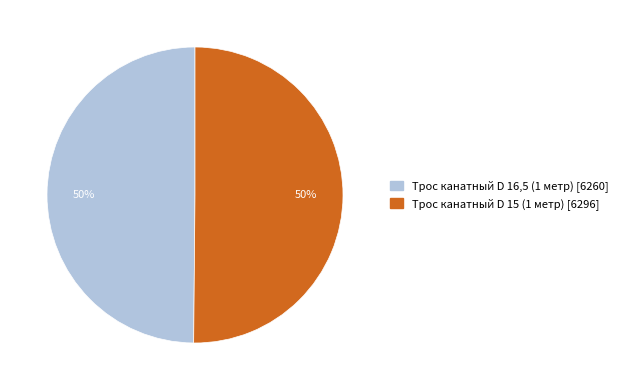

Approximately how many times larger is the value at Трос канатный D 16,5 (1 метр) compared to Трос канатный D 15 (1 метр)?

1.0